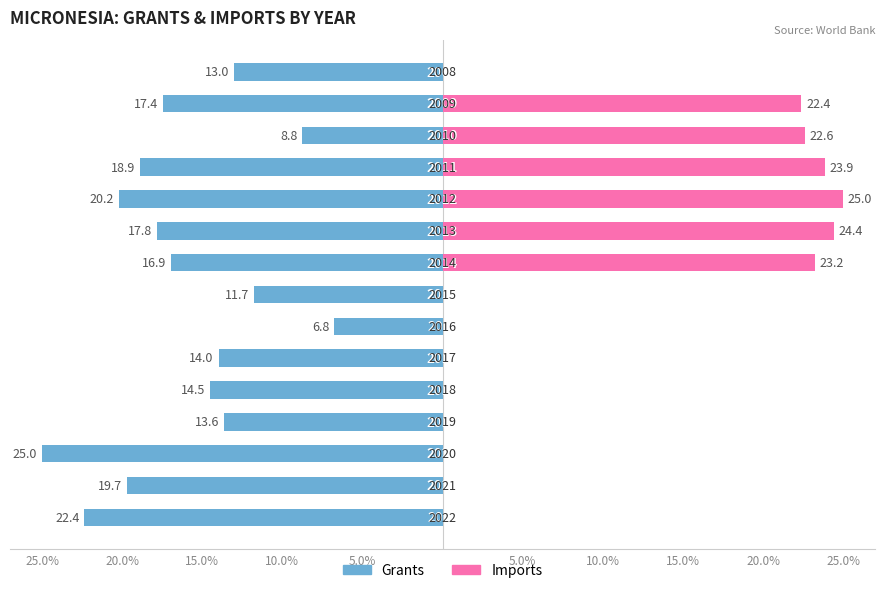

Which series changed the most between 25.0% and 13?

Imports